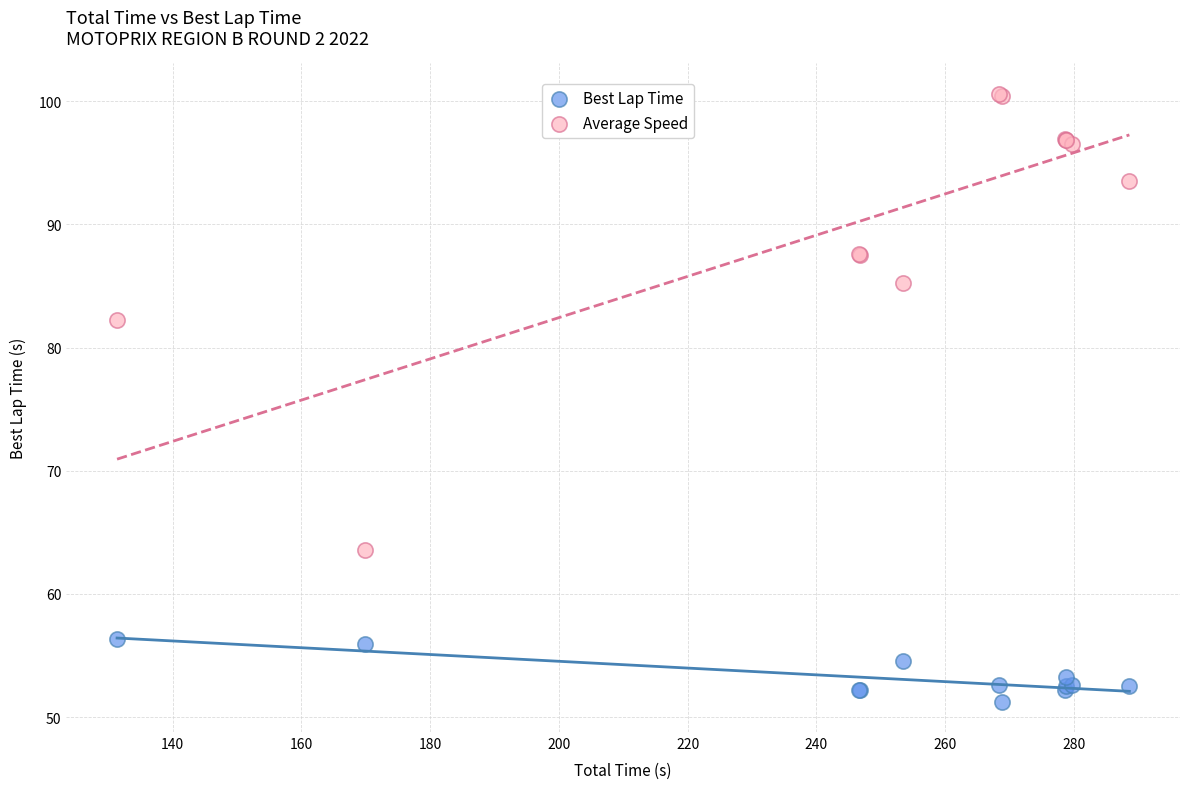

What are all the series names shown in the legend?

Best Lap Time, Average Speed